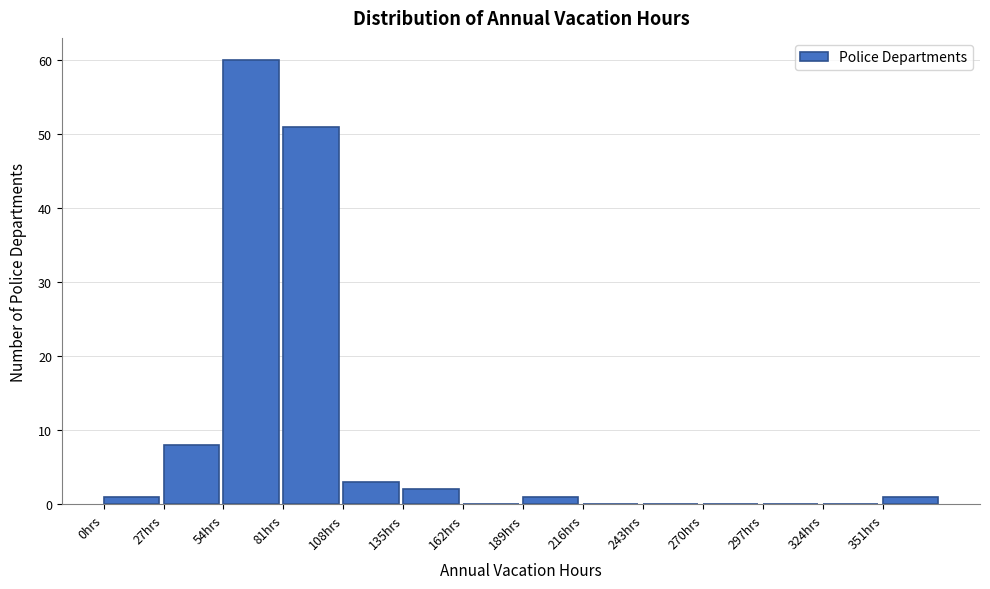

Reading left to right, list every bar in this chart as the range it spans on the x-axis followed by its height. Neither the bar edges nor the heights are printed on the chart, so give them approximately, as read against the axes.

0 to 27: 1
27 to 54: 8
54 to 81: 60
81 to 108: 51
108 to 135: 3
135 to 162: 2
162 to 189: 0
189 to 216: 1
216 to 243: 0
243 to 270: 0
270 to 297: 0
297 to 324: 0
324 to 351: 0
351 to 378: 1